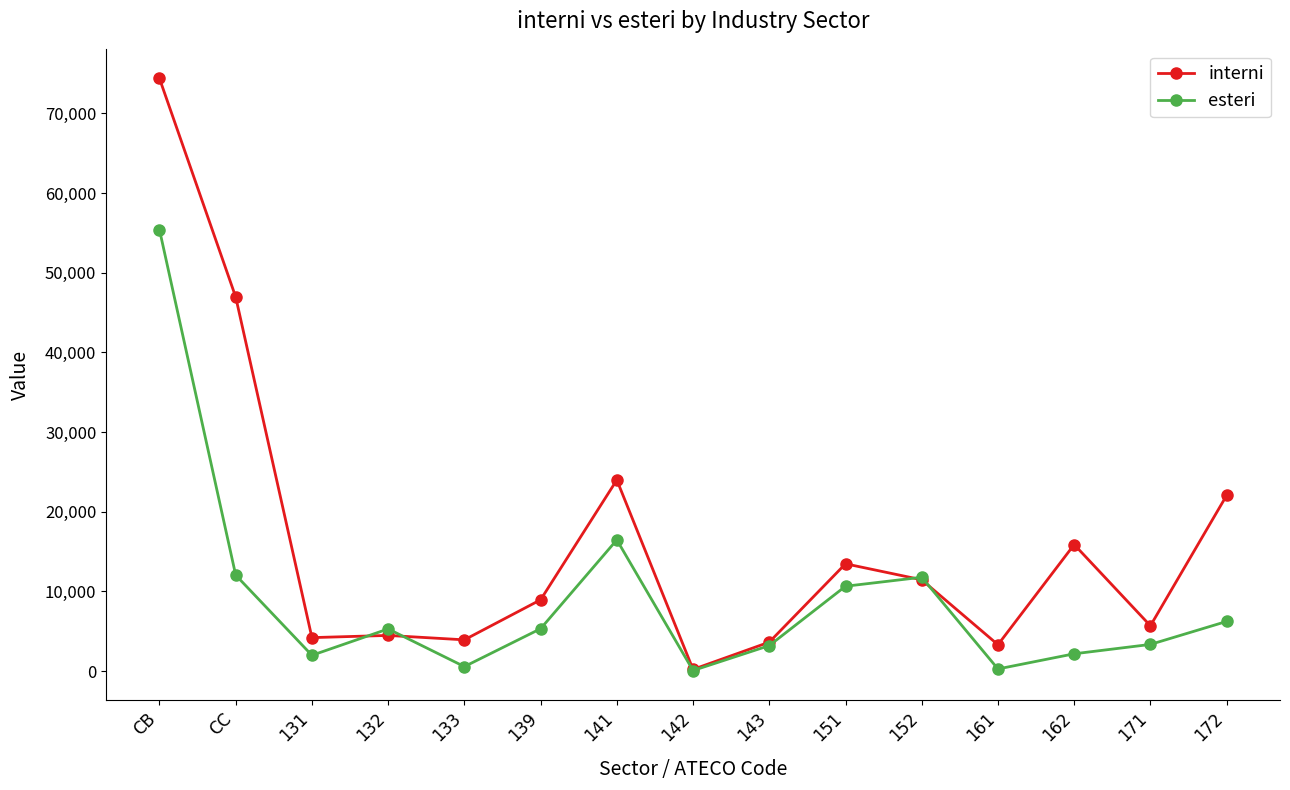

What is the label of the 7th point from the left?

141